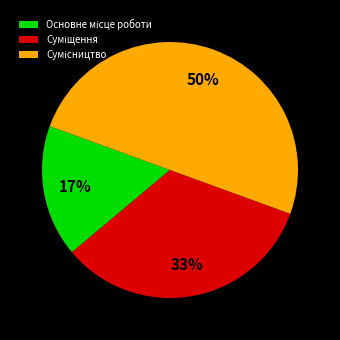

To the nearest percent, what is the average slice percentage?

33%